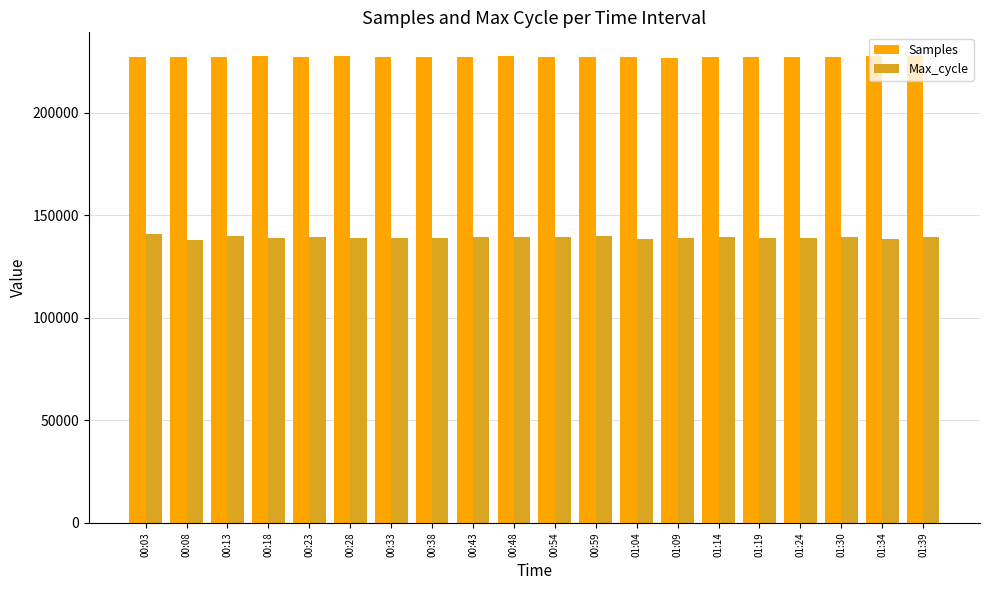

Which series has the largest range (max minus min)?

Max_cycle